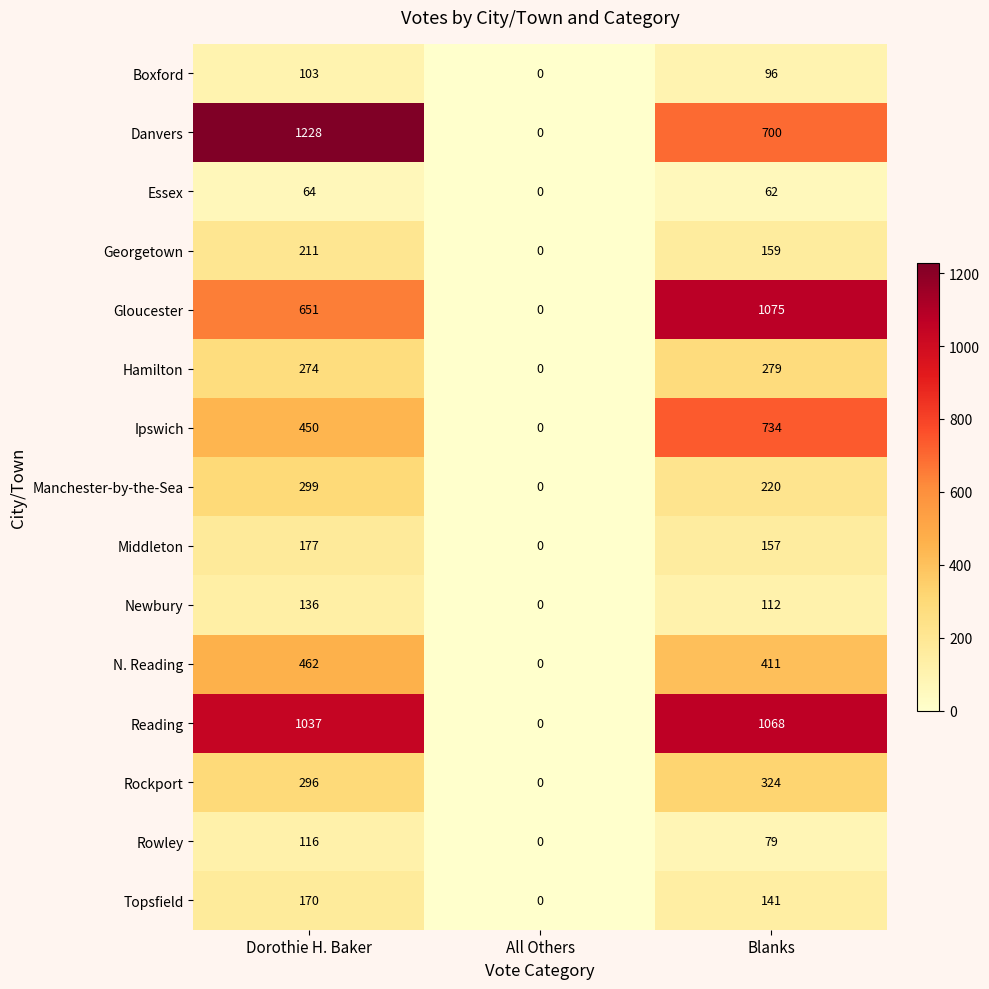

Which series has the largest total across all categories?

Reading